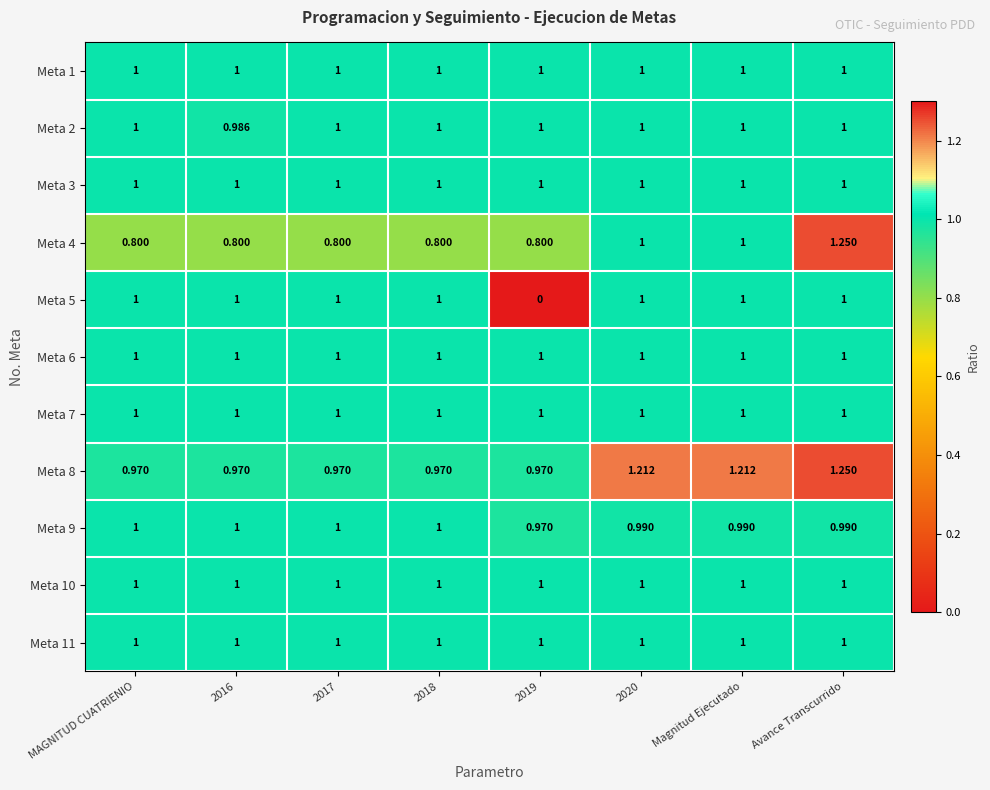

Is the value of Meta 9 at Avance Transcurrido greater than the value of Meta 11 at MAGNITUD CUATRIENIO?

No